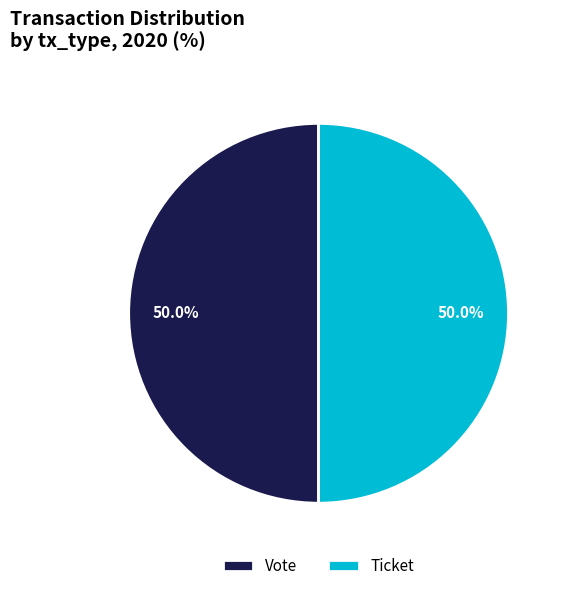

To the nearest percent, what is the difference between the Vote and Ticket slice percentages?

0%